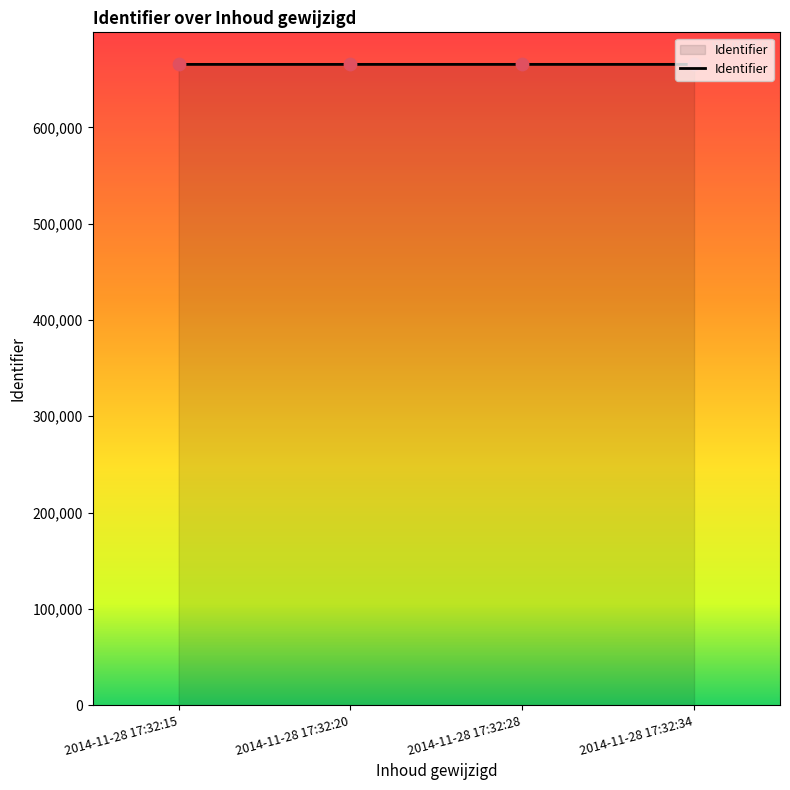

What is the ratio of the value at 2014-11-28 17:32:28 to the value at 2014-11-28 17:32:20?

1.0